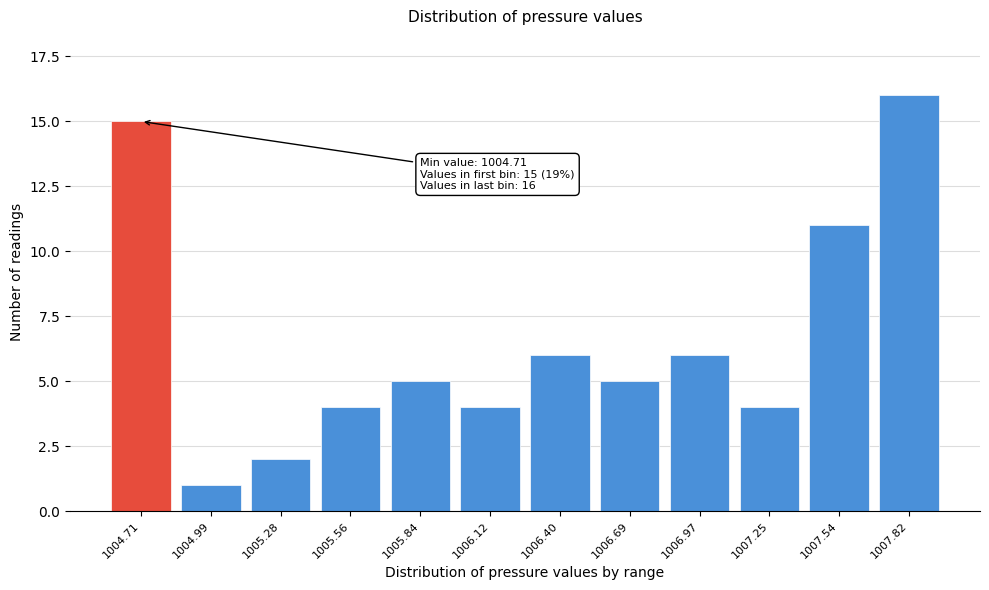

Reading left to right, list all the values displayed in this chart.

15	1	2	4	5	4	6	5	6	4	11	16